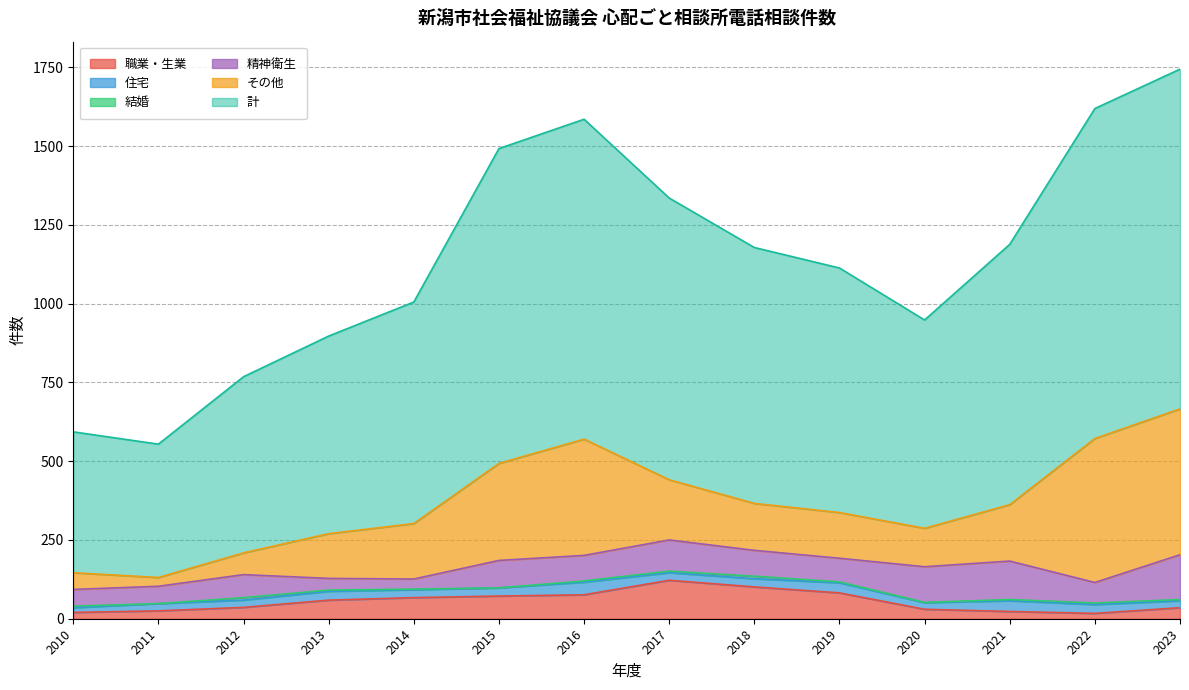

Reading left to right, transcribe all the data shown in this chart.

職業・生業: 2010=20	2011=25	2012=36	2013=59	2014=67	2015=72	2016=76	2017=122	2018=101	2019=82	2020=30	2021=23	2022=17	2023=35
住宅: 2010=15	2011=23	2012=23	2013=28	2014=25	2015=26	2016=40	2017=24	2018=26	2019=32	2020=21	2021=34	2022=28	2023=22
結婚: 2010=5	2011=0	2012=8	2013=4	2014=2	2015=0	2016=4	2017=5	2018=8	2019=3	2020=1	2021=4	2022=5	2023=4
精神衛生: 2010=53	2011=55	2012=73	2013=37	2014=32	2015=87	2016=81	2017=99	2018=82	2019=75	2020=113	2021=122	2022=65	2023=142
その他: 2010=53	2011=28	2012=69	2013=142	2014=176	2015=308	2016=369	2017=191	2018=149	2019=145	2020=122	2021=179	2022=457	2023=463
計: 2010=447	2011=423	2012=559	2013=627	2014=703	2015=999	2016=1015	2017=894	2018=812	2019=776	2020=661	2021=826	2022=1047	2023=1078